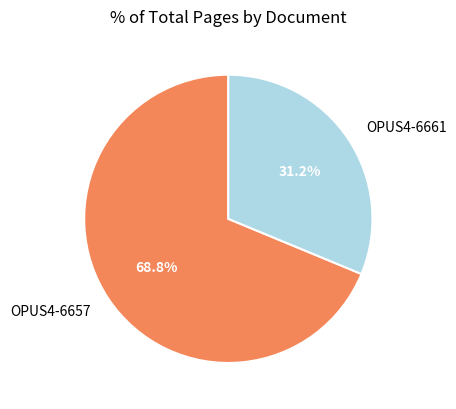

To the nearest percent, what portion does OPUS4-6661 represent?

31%